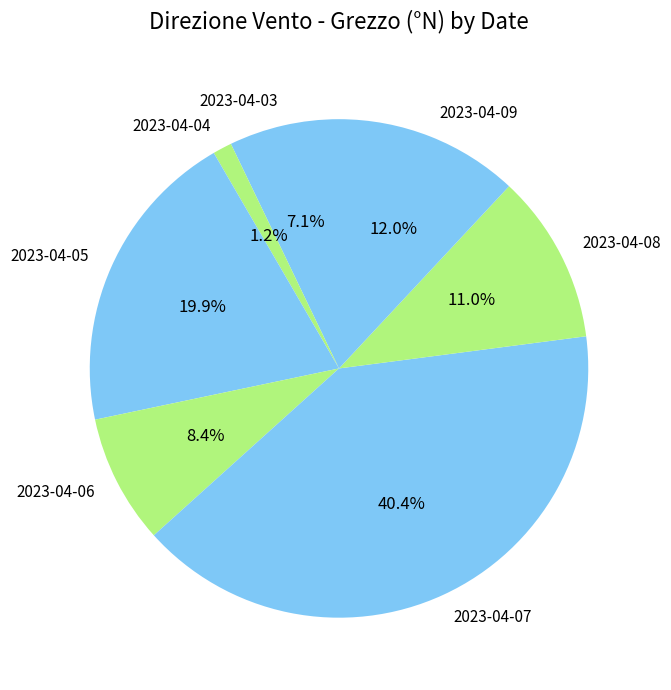

What is the ratio of the value at 2023-04-07 to the value at 2023-04-09?

3.4